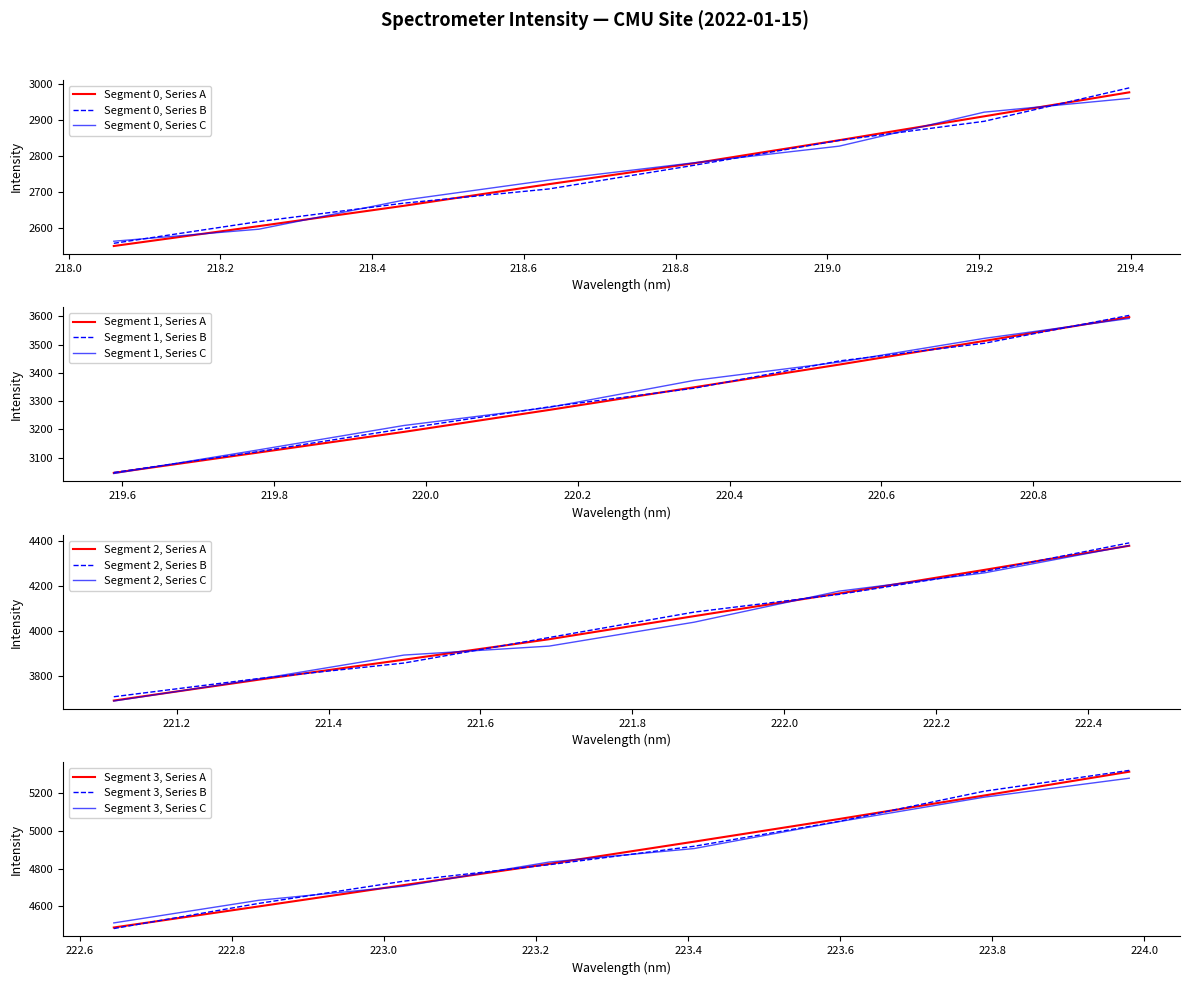

What is the average value?

3746.7